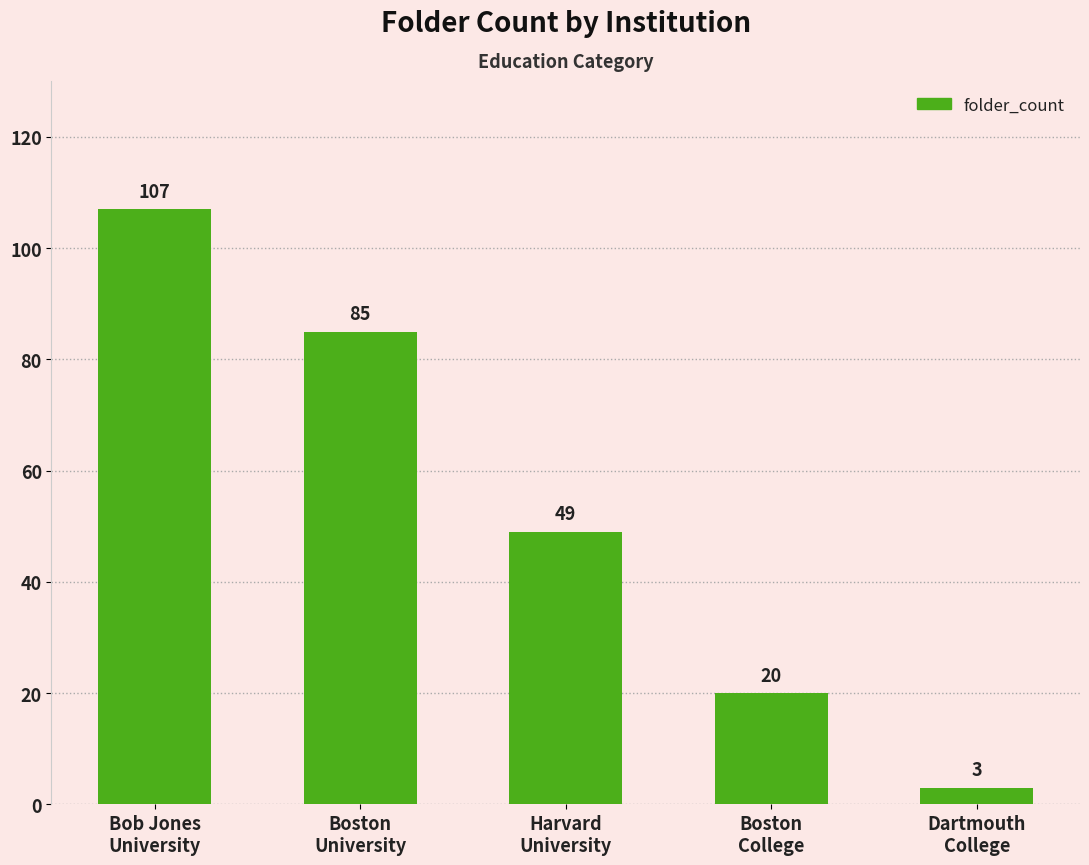

What is the smallest value displayed?

3